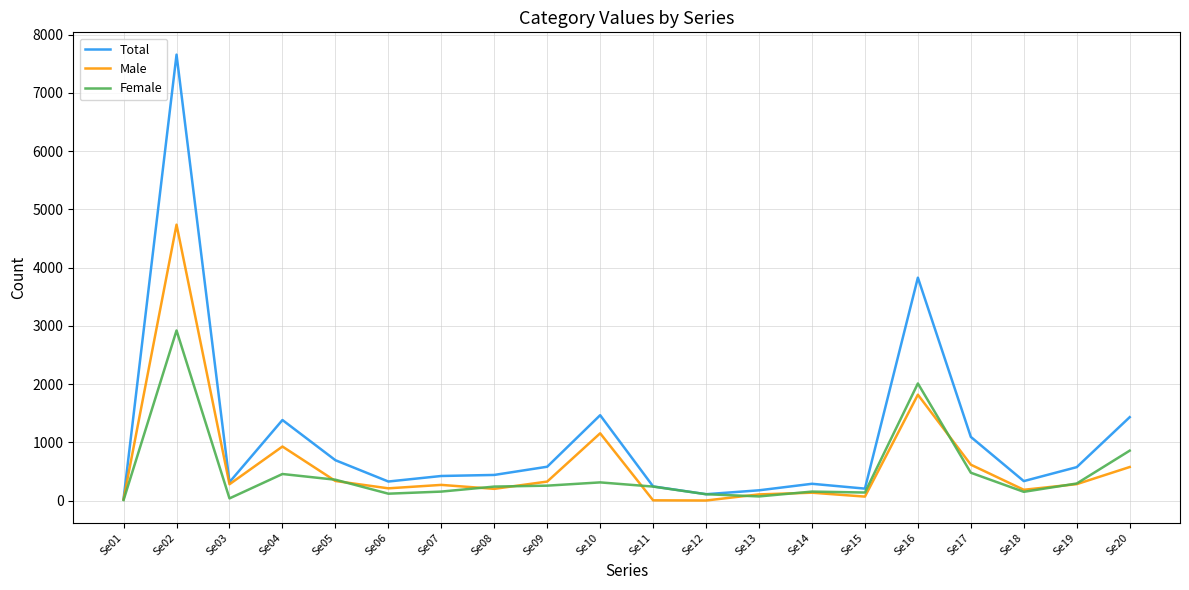

At which category is the sum across all series the highest?

Se02